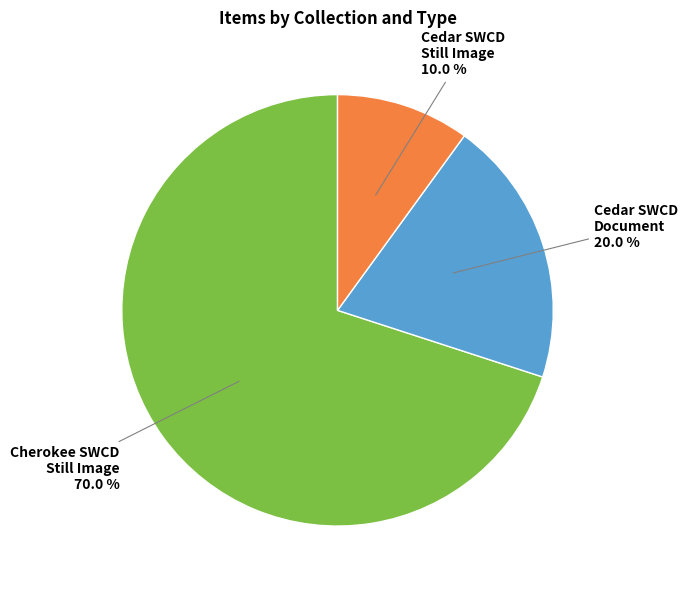

Is there any slice that represents more than half of the pie?

Yes